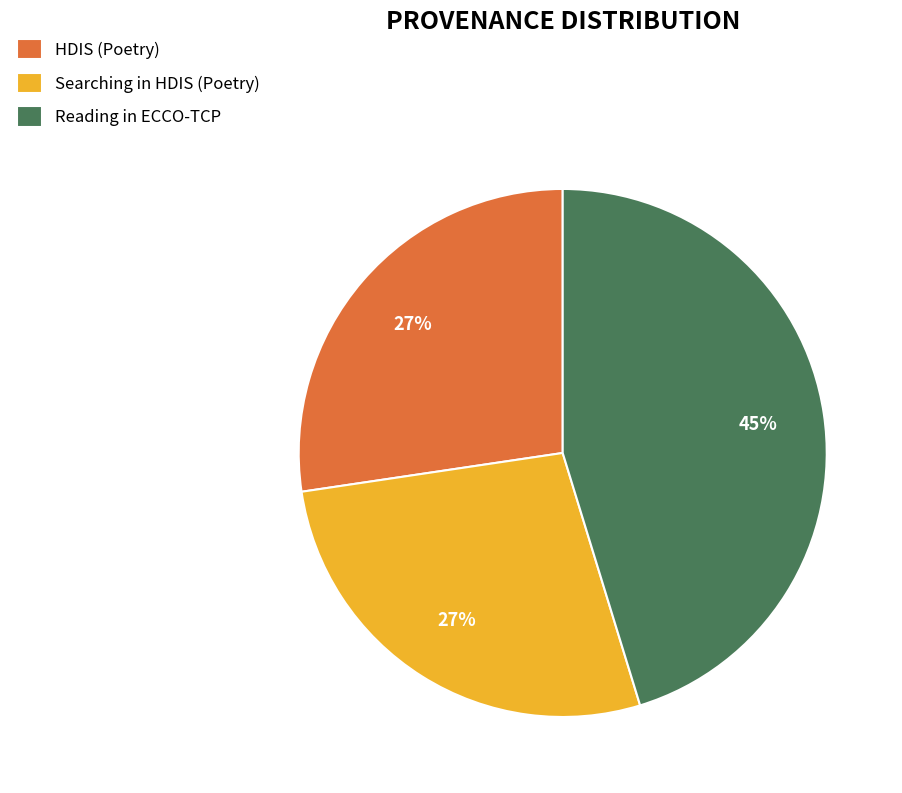

How many slices are in this pie chart?

3